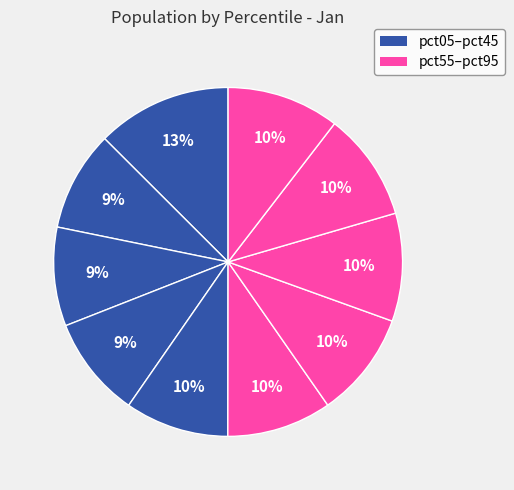

Which category has the biggest portion of the pie?

pct05